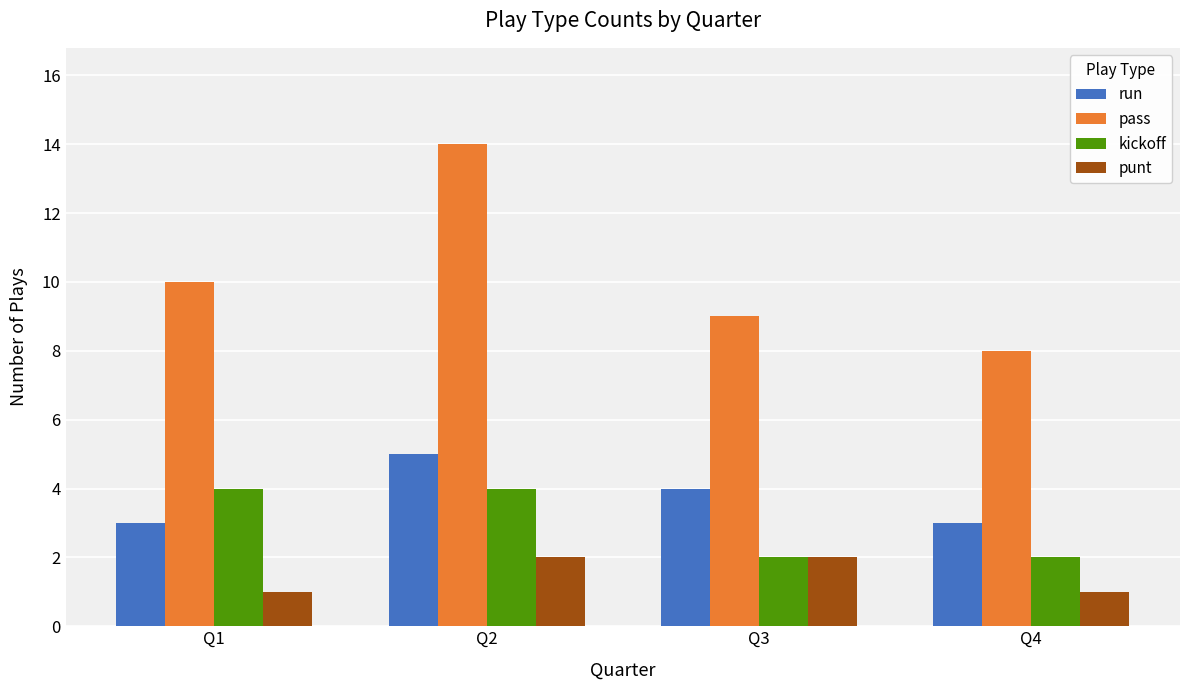

At how many categories does at least one series exceed 3?

4